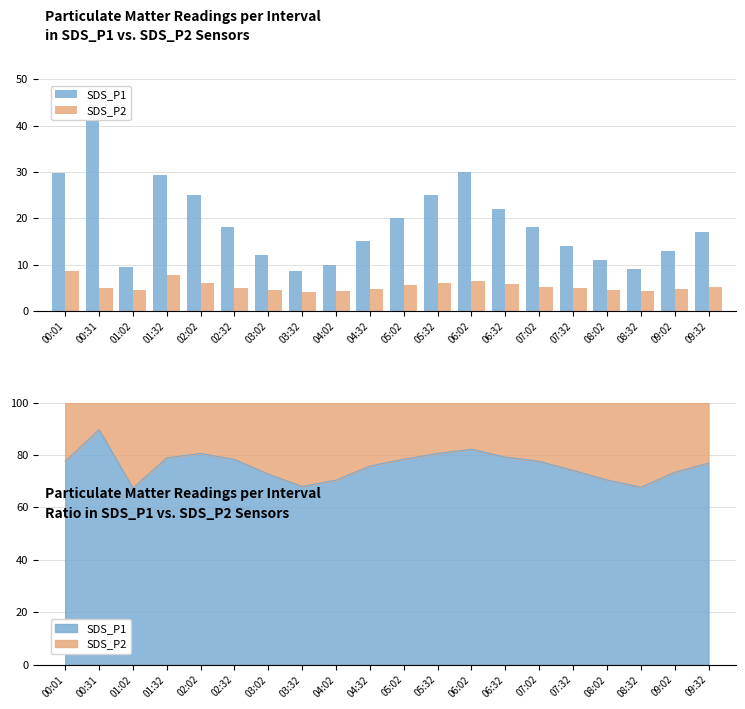

At 04:02, list the series in order from smallest to largest.

SDS_P2, SDS_P1